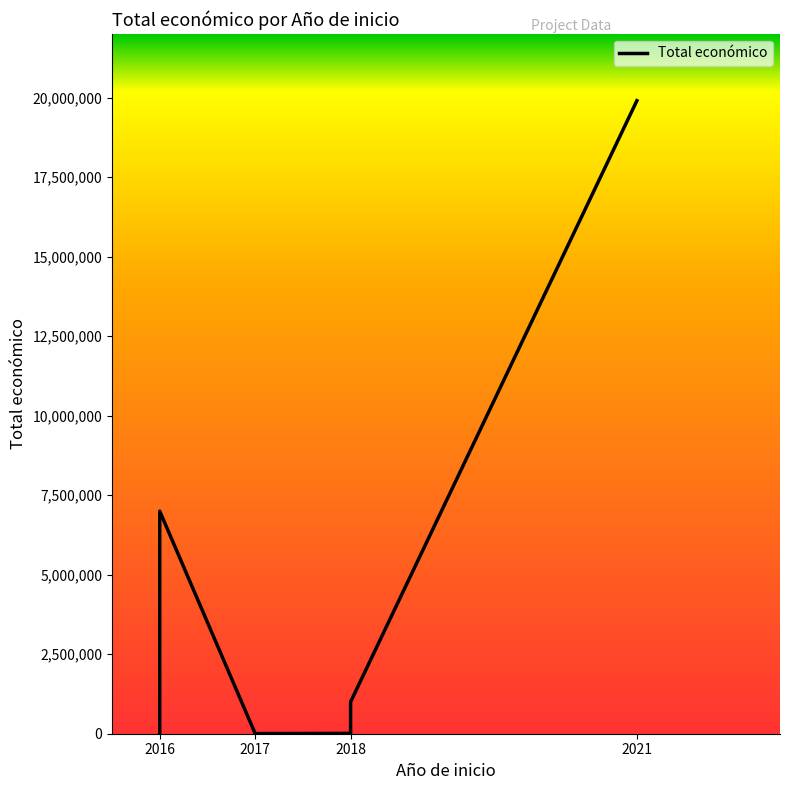

What is the difference between the second highest and second lowest values?

6988942